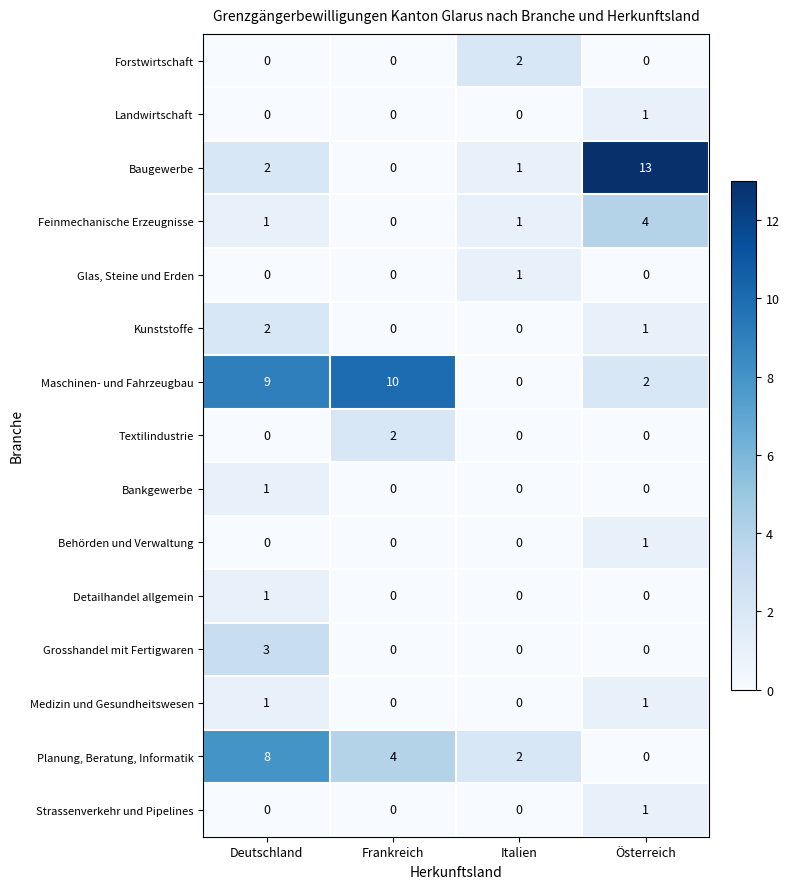

At how many categories does at least one series exceed 7?

3